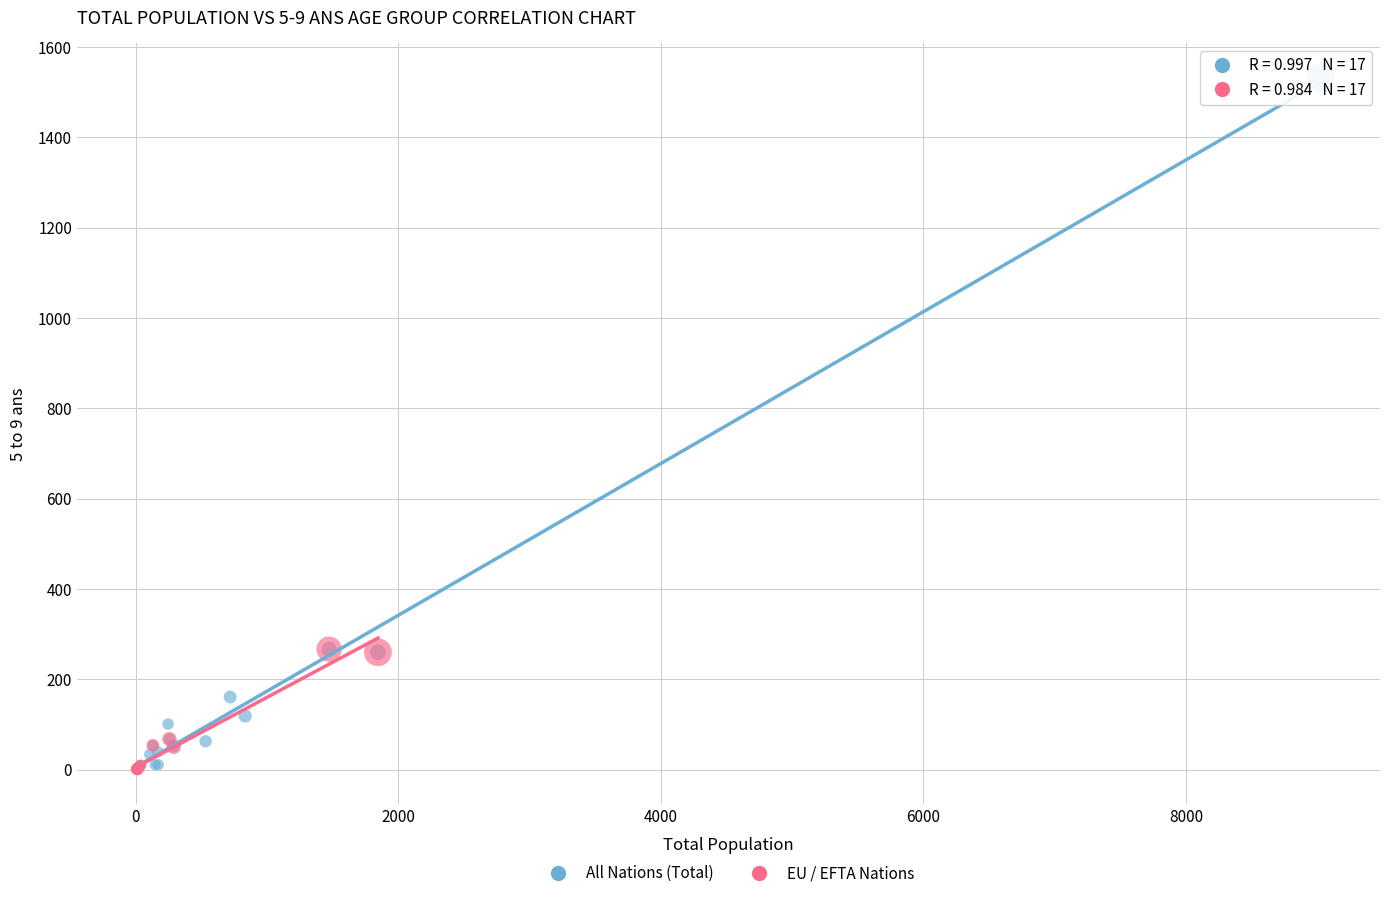

Which series reaches the maximum Y coordinate?

All Nations (Total)